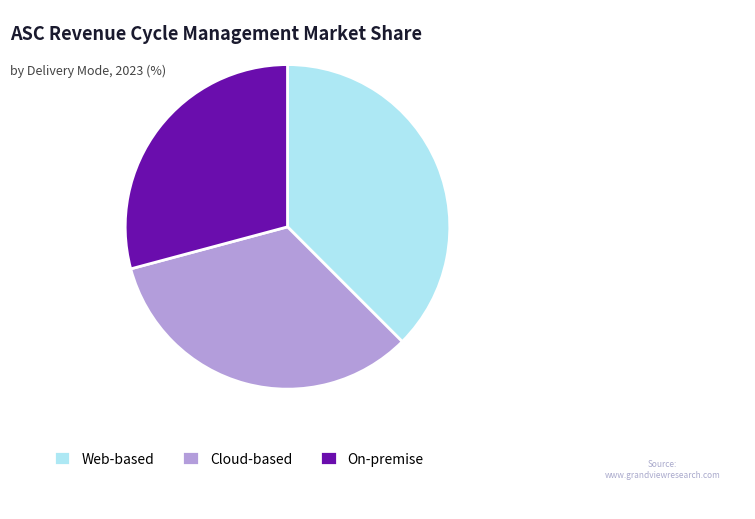

Is there any slice that represents more than half of the pie?

No